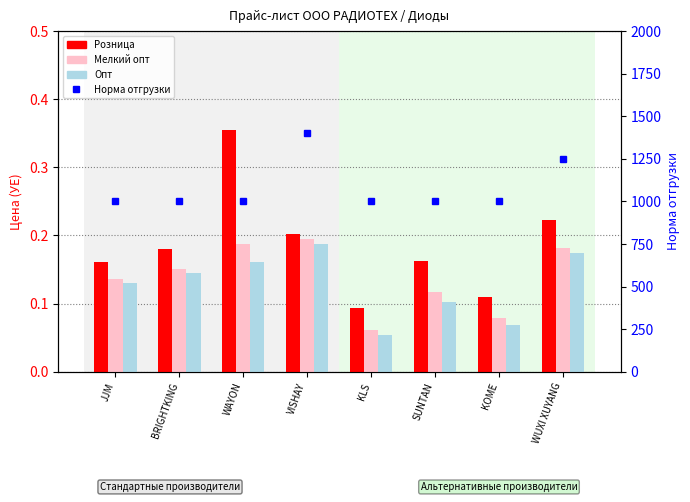

Reading right to left, transcribe all the data shown in this chart.

Розница: WUXI XUYANG=0.2	KOME=0.1	SUNTAN=0.2	KLS=0.1	VISHAY=0.2	WAYON=0.4	BRIGHTKING=0.2	JJM=0.2
Мелкий опт: WUXI XUYANG=0.2	KOME=0.1	SUNTAN=0.1	KLS=0.1	VISHAY=0.2	WAYON=0.2	BRIGHTKING=0.2	JJM=0.1
Опт: WUXI XUYANG=0.2	KOME=0.1	SUNTAN=0.1	KLS=0.1	VISHAY=0.2	WAYON=0.2	BRIGHTKING=0.1	JJM=0.1
Норма отгрузки: WUXI XUYANG=1250.0	KOME=1000.0	SUNTAN=1000.0	KLS=1000.0	VISHAY=1400.0	WAYON=1000.0	BRIGHTKING=1000.0	JJM=1000.0